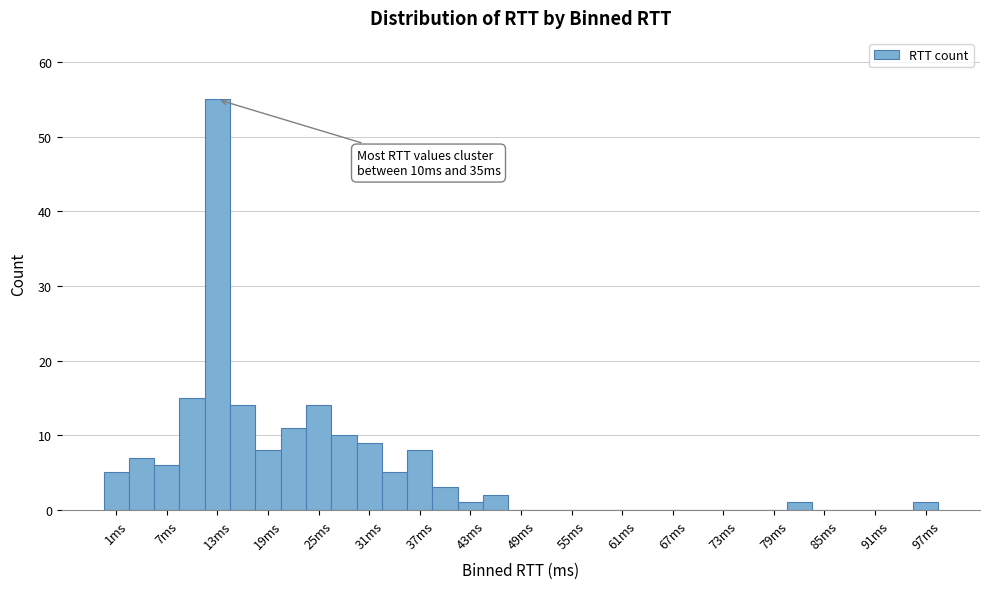

Read against the x-axis, roughly where is the centre of the tallest bar?

14